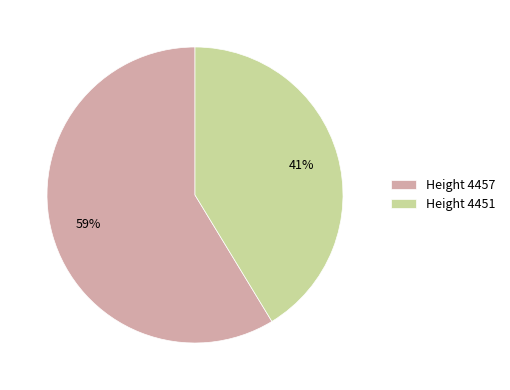

What percentage is the Height 4451 slice, to the nearest percent?

41%